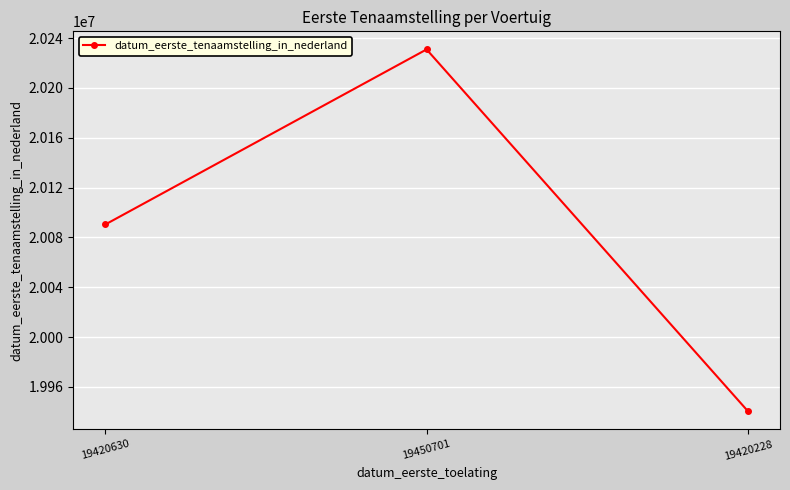

Reading left to right, extract all data points from this chart.

20090407	20230927	19940607